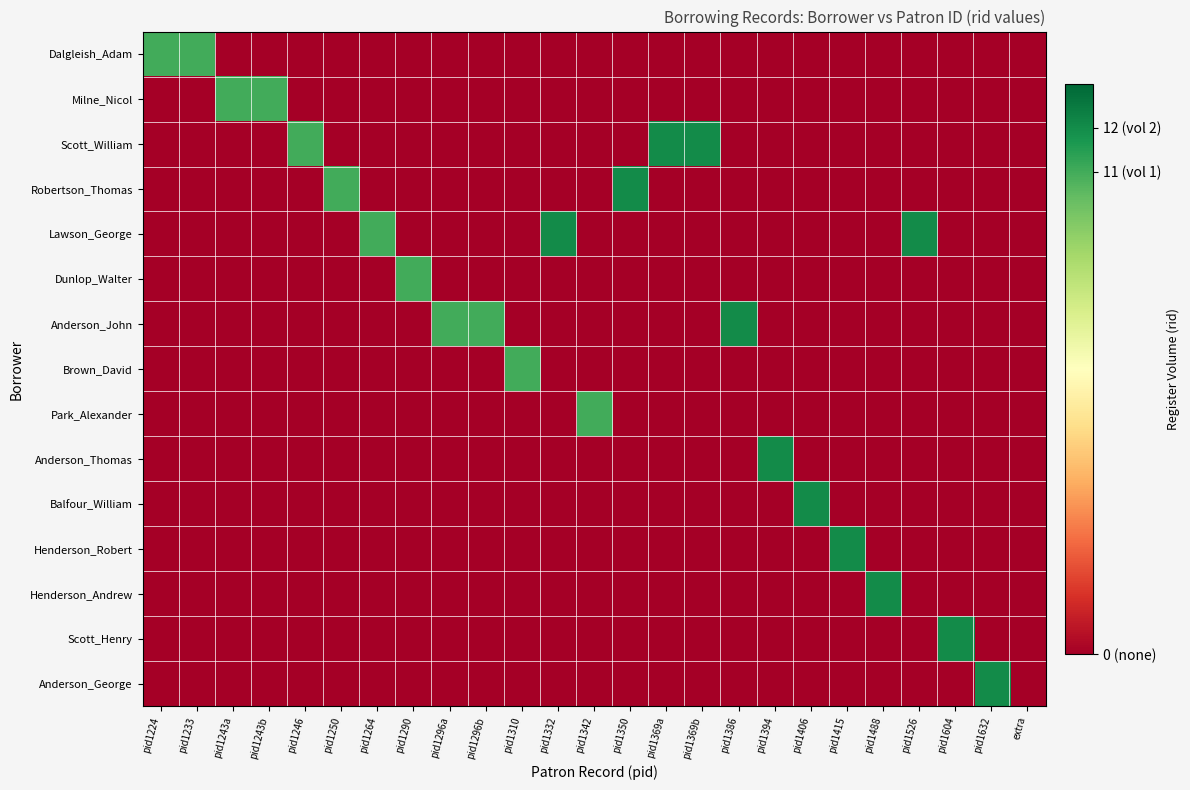

Reading right to left, list all the values displayed in this chart.

Dalgleish_Adam: extra=0	pid1632=0	pid1604=0	pid1526=0	pid1488=0	pid1415=0	pid1406=0	pid1394=0	pid1386=0	pid1369b=0	pid1369a=0	pid1350=0	pid1342=0	pid1332=0	pid1310=0	pid1296b=0	pid1296a=0	pid1290=0	pid1264=0	pid1250=0	pid1246=0	pid1243b=0	pid1243a=0	pid1233=11	pid1224=11
Milne_Nicol: extra=0	pid1632=0	pid1604=0	pid1526=0	pid1488=0	pid1415=0	pid1406=0	pid1394=0	pid1386=0	pid1369b=0	pid1369a=0	pid1350=0	pid1342=0	pid1332=0	pid1310=0	pid1296b=0	pid1296a=0	pid1290=0	pid1264=0	pid1250=0	pid1246=0	pid1243b=11	pid1243a=11	pid1233=0	pid1224=0
Scott_William: extra=0	pid1632=0	pid1604=0	pid1526=0	pid1488=0	pid1415=0	pid1406=0	pid1394=0	pid1386=0	pid1369b=12	pid1369a=12	pid1350=0	pid1342=0	pid1332=0	pid1310=0	pid1296b=0	pid1296a=0	pid1290=0	pid1264=0	pid1250=0	pid1246=11	pid1243b=0	pid1243a=0	pid1233=0	pid1224=0
Robertson_Thomas: extra=0	pid1632=0	pid1604=0	pid1526=0	pid1488=0	pid1415=0	pid1406=0	pid1394=0	pid1386=0	pid1369b=0	pid1369a=0	pid1350=12	pid1342=0	pid1332=0	pid1310=0	pid1296b=0	pid1296a=0	pid1290=0	pid1264=0	pid1250=11	pid1246=0	pid1243b=0	pid1243a=0	pid1233=0	pid1224=0
Lawson_George: extra=0	pid1632=0	pid1604=0	pid1526=12	pid1488=0	pid1415=0	pid1406=0	pid1394=0	pid1386=0	pid1369b=0	pid1369a=0	pid1350=0	pid1342=0	pid1332=12	pid1310=0	pid1296b=0	pid1296a=0	pid1290=0	pid1264=11	pid1250=0	pid1246=0	pid1243b=0	pid1243a=0	pid1233=0	pid1224=0
Dunlop_Walter: extra=0	pid1632=0	pid1604=0	pid1526=0	pid1488=0	pid1415=0	pid1406=0	pid1394=0	pid1386=0	pid1369b=0	pid1369a=0	pid1350=0	pid1342=0	pid1332=0	pid1310=0	pid1296b=0	pid1296a=0	pid1290=11	pid1264=0	pid1250=0	pid1246=0	pid1243b=0	pid1243a=0	pid1233=0	pid1224=0
Anderson_John: extra=0	pid1632=0	pid1604=0	pid1526=0	pid1488=0	pid1415=0	pid1406=0	pid1394=0	pid1386=12	pid1369b=0	pid1369a=0	pid1350=0	pid1342=0	pid1332=0	pid1310=0	pid1296b=11	pid1296a=11	pid1290=0	pid1264=0	pid1250=0	pid1246=0	pid1243b=0	pid1243a=0	pid1233=0	pid1224=0
Brown_David: extra=0	pid1632=0	pid1604=0	pid1526=0	pid1488=0	pid1415=0	pid1406=0	pid1394=0	pid1386=0	pid1369b=0	pid1369a=0	pid1350=0	pid1342=0	pid1332=0	pid1310=11	pid1296b=0	pid1296a=0	pid1290=0	pid1264=0	pid1250=0	pid1246=0	pid1243b=0	pid1243a=0	pid1233=0	pid1224=0
Park_Alexander: extra=0	pid1632=0	pid1604=0	pid1526=0	pid1488=0	pid1415=0	pid1406=0	pid1394=0	pid1386=0	pid1369b=0	pid1369a=0	pid1350=0	pid1342=11	pid1332=0	pid1310=0	pid1296b=0	pid1296a=0	pid1290=0	pid1264=0	pid1250=0	pid1246=0	pid1243b=0	pid1243a=0	pid1233=0	pid1224=0
Anderson_Thomas: extra=0	pid1632=0	pid1604=0	pid1526=0	pid1488=0	pid1415=0	pid1406=0	pid1394=12	pid1386=0	pid1369b=0	pid1369a=0	pid1350=0	pid1342=0	pid1332=0	pid1310=0	pid1296b=0	pid1296a=0	pid1290=0	pid1264=0	pid1250=0	pid1246=0	pid1243b=0	pid1243a=0	pid1233=0	pid1224=0
Balfour_William: extra=0	pid1632=0	pid1604=0	pid1526=0	pid1488=0	pid1415=0	pid1406=12	pid1394=0	pid1386=0	pid1369b=0	pid1369a=0	pid1350=0	pid1342=0	pid1332=0	pid1310=0	pid1296b=0	pid1296a=0	pid1290=0	pid1264=0	pid1250=0	pid1246=0	pid1243b=0	pid1243a=0	pid1233=0	pid1224=0
Henderson_Robert: extra=0	pid1632=0	pid1604=0	pid1526=0	pid1488=0	pid1415=12	pid1406=0	pid1394=0	pid1386=0	pid1369b=0	pid1369a=0	pid1350=0	pid1342=0	pid1332=0	pid1310=0	pid1296b=0	pid1296a=0	pid1290=0	pid1264=0	pid1250=0	pid1246=0	pid1243b=0	pid1243a=0	pid1233=0	pid1224=0
Henderson_Andrew: extra=0	pid1632=0	pid1604=0	pid1526=0	pid1488=12	pid1415=0	pid1406=0	pid1394=0	pid1386=0	pid1369b=0	pid1369a=0	pid1350=0	pid1342=0	pid1332=0	pid1310=0	pid1296b=0	pid1296a=0	pid1290=0	pid1264=0	pid1250=0	pid1246=0	pid1243b=0	pid1243a=0	pid1233=0	pid1224=0
Scott_Henry: extra=0	pid1632=0	pid1604=12	pid1526=0	pid1488=0	pid1415=0	pid1406=0	pid1394=0	pid1386=0	pid1369b=0	pid1369a=0	pid1350=0	pid1342=0	pid1332=0	pid1310=0	pid1296b=0	pid1296a=0	pid1290=0	pid1264=0	pid1250=0	pid1246=0	pid1243b=0	pid1243a=0	pid1233=0	pid1224=0
Anderson_George: extra=0	pid1632=12	pid1604=0	pid1526=0	pid1488=0	pid1415=0	pid1406=0	pid1394=0	pid1386=0	pid1369b=0	pid1369a=0	pid1350=0	pid1342=0	pid1332=0	pid1310=0	pid1296b=0	pid1296a=0	pid1290=0	pid1264=0	pid1250=0	pid1246=0	pid1243b=0	pid1243a=0	pid1233=0	pid1224=0